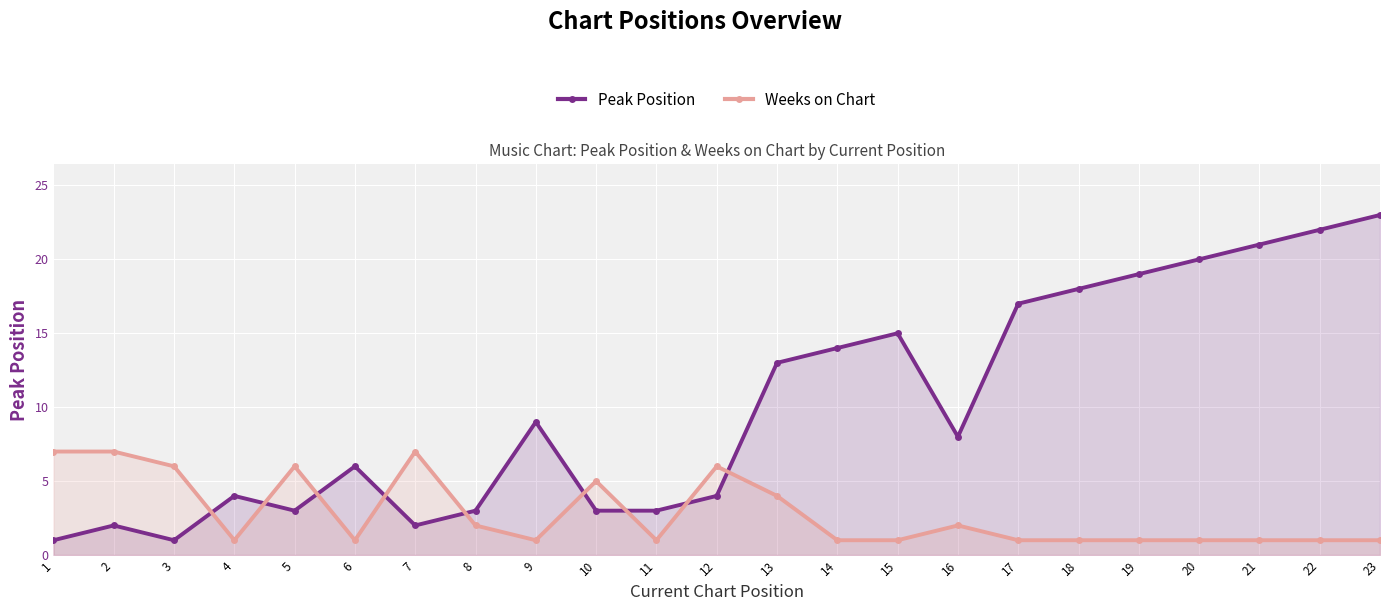

What is the average value of the Peak Position series?

10